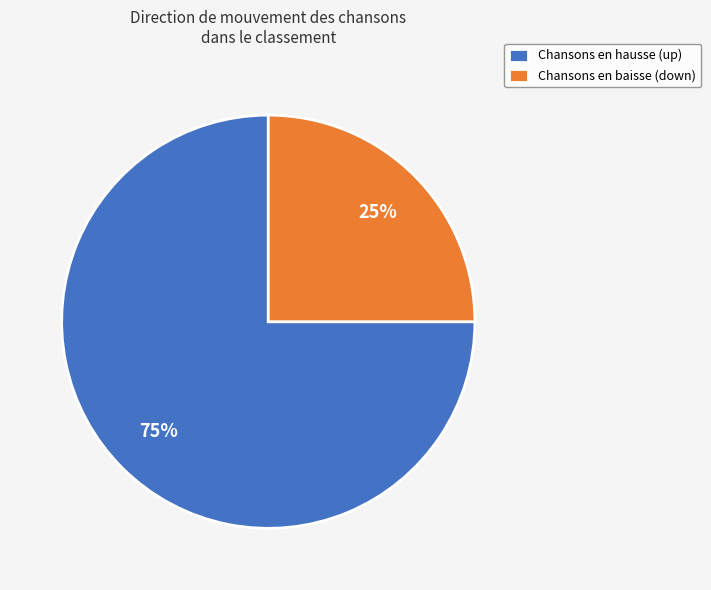

To the nearest percent, what portion does Chansons en baisse (down) represent?

25%